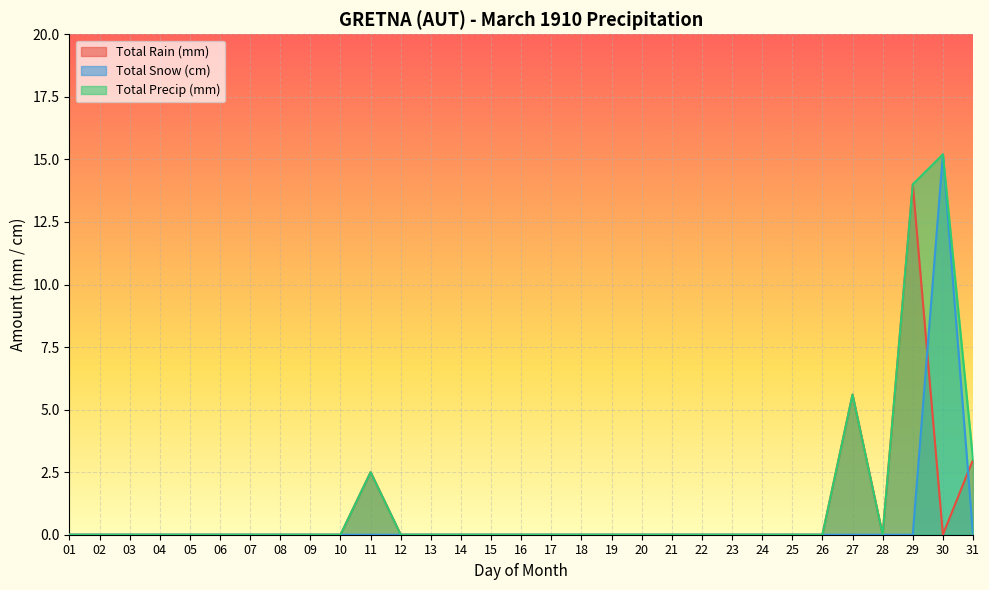

Reading left to right, extract all data points from this chart.

Total Rain (mm): 0.0	0.0	0.0	0.0	0.0	0.0	0.0	0.0	0.0	0.0	2.5	0.0	0.0	0.0	0.0	0.0	0.0	0.0	0.0	0.0	0.0	0.0	0.0	0.0	0.0	0.0	5.6	0.0	14.0	0.0	3.0
Total Snow (cm): 0.0	0.0	0.0	0.0	0.0	0.0	0.0	0.0	0.0	0.0	0.0	0.0	0.0	0.0	0.0	0.0	0.0	0.0	0.0	0.0	0.0	0.0	0.0	0.0	0.0	0.0	0.0	0.0	0.0	15.2	0.0
Total Precip (mm): 0.0	0.0	0.0	0.0	0.0	0.0	0.0	0.0	0.0	0.0	2.5	0.0	0.0	0.0	0.0	0.0	0.0	0.0	0.0	0.0	0.0	0.0	0.0	0.0	0.0	0.0	5.6	0.0	14.0	15.2	3.0